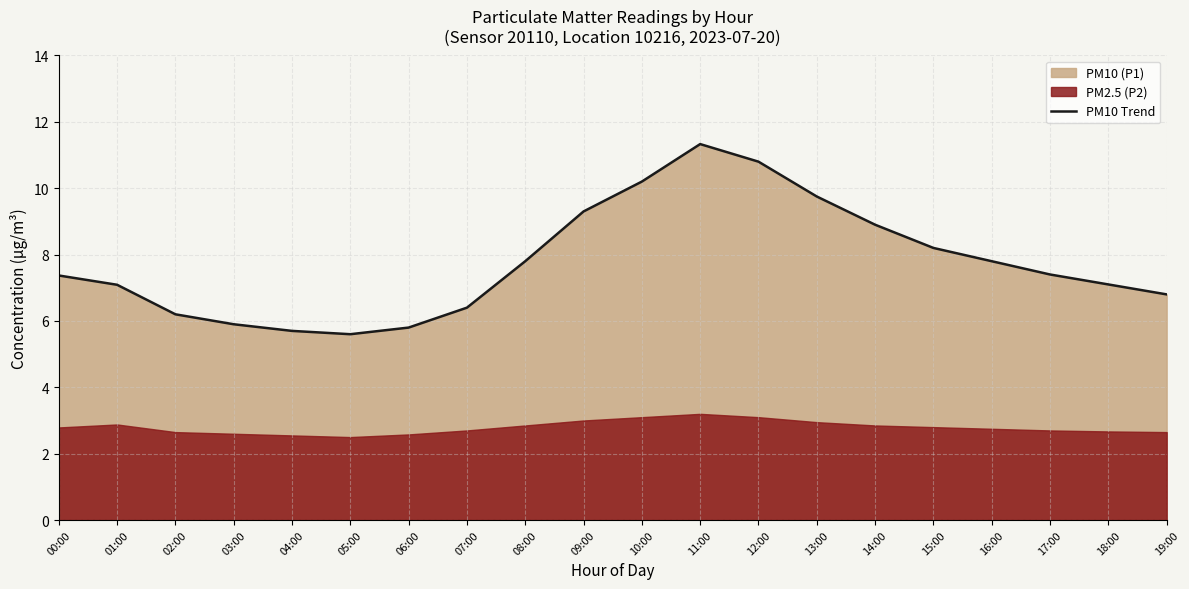

True or false: the data has more than 2 interior local peaks.

False